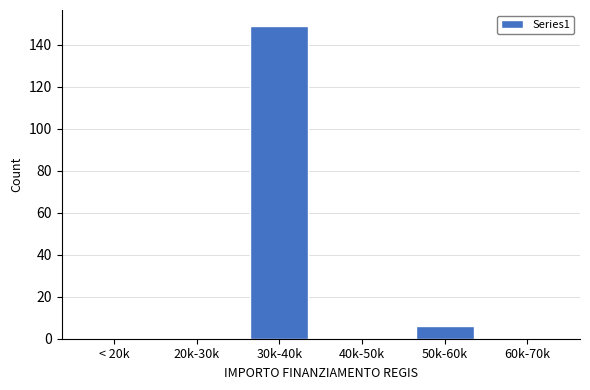

Reading right to left, what are all the values shown in this chart?

60k-70k=0	50k-60k=6	40k-50k=0	30k-40k=149	20k-30k=0	< 20k=0